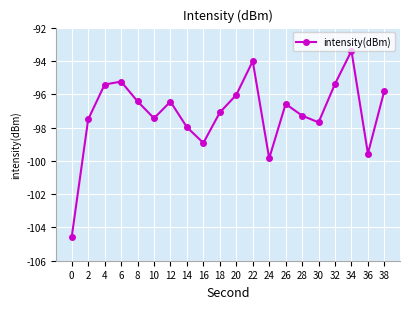

What is the sum of all values?

-1942.7